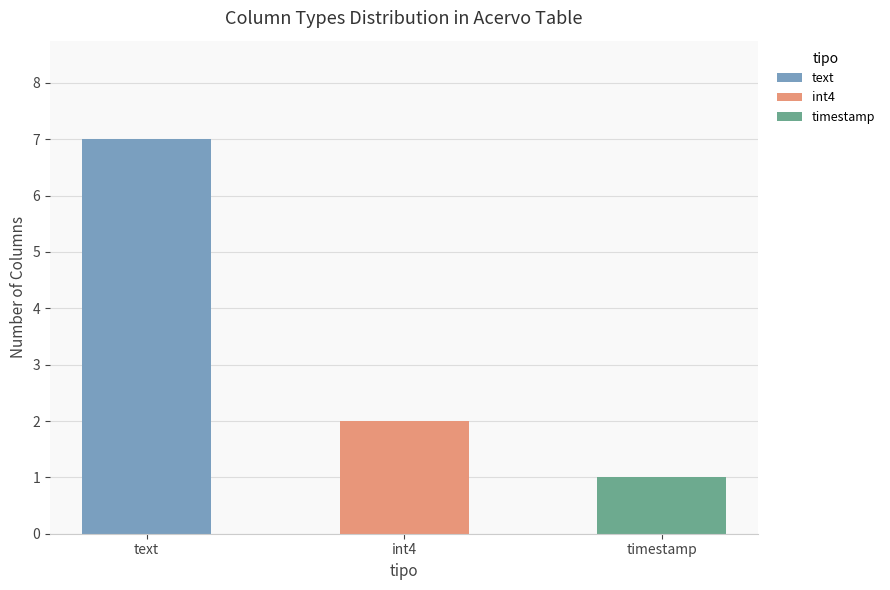

What is the ratio of the value at text to the value at timestamp?

7.0